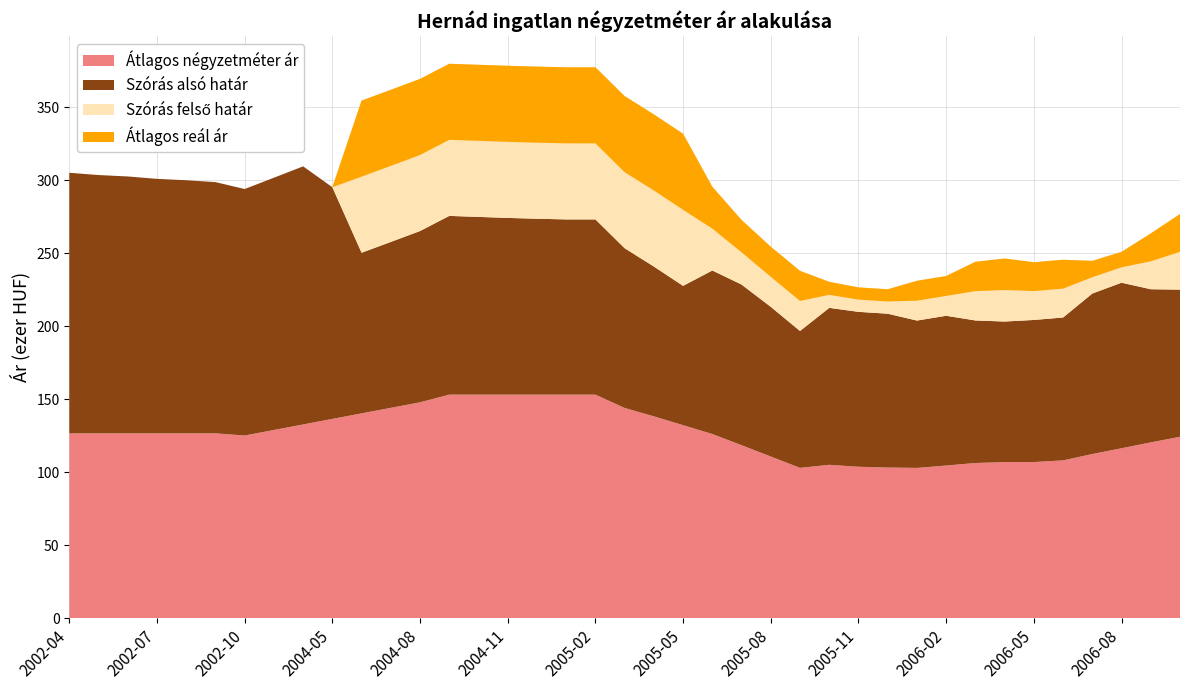

Reading left to right, what are all the values shown in this chart?

Átlagos négyzetméter ár: 2002-04=126666	2002-05=126666	2002-06=126666	2002-07=126666	2002-08=126666	2002-09=126666	2002-10=125194	2002-11=128982	2002-12=132770	2004-05=136558	2004-06=140346	2004-07=144133	2004-08=147921	2004-09=153181	2004-10=153181	2004-11=153181	2004-12=153181	2005-01=153181	2005-02=153181	2005-03=144042	2005-04=138319	2005-05=132264	2005-06=126210	2005-07=118561	2005-08=110807	2005-09=103052	2005-10=105133	2005-11=103798	2005-12=103262	2006-01=103021	2006-02=104646	2006-03=106377	2006-04=106994	2006-05=107019	2006-06=108157	2006-07=112518	2006-08=116463	2006-09=120493	2006-10=124317
Szórás alsó határ: 2002-04=305063	2002-05=303499	2002-06=302544	2002-07=300887	2002-08=299949	2002-09=298668	2002-10=293942	2002-11=301670	2002-12=309457	2004-05=295179	2004-06=250330	2004-07=257720	2004-08=265188	2004-09=275544	2004-10=274853	2004-11=274166	2004-12=273595	2005-01=273139	2005-02=273139	2005-03=253417	2005-04=240870	2005-05=227656	2005-06=238175	2005-07=228551	2005-08=213280	2005-09=196763	2005-10=212587	2005-11=209862	2005-12=208585	2006-01=203895	2006-02=207172	2006-03=203965	2006-04=203232	2006-05=204309	2006-06=205992	2006-07=222390	2006-08=229813	2006-09=225341	2006-10=225070
Szórás felső határ: 2002-04=305063	2002-05=303499	2002-06=302544	2002-07=300887	2002-08=299949	2002-09=298668	2002-10=293942	2002-11=301670	2002-12=309457	2004-05=295179	2004-06=354468	2004-07=361858	2004-08=369326	2004-09=379682	2004-10=378991	2004-11=378304	2004-12=377733	2005-01=377277	2005-02=377277	2005-03=357555	2005-04=345008	2005-05=331794	2005-06=295483	2005-07=272765	2005-08=254434	2005-09=237917	2005-10=230409	2005-11=226600	2005-12=225323	2006-01=231107	2006-02=234384	2006-03=244117	2006-04=246358	2006-05=243835	2006-06=245518	2006-07=244756	2006-08=250919	2006-09=263553	2006-10=276826
Átlagos reál ár: 2002-04=305063	2002-05=303499	2002-06=302544	2002-07=300887	2002-08=299949	2002-09=298668	2002-10=293942	2002-11=301670	2002-12=309457	2004-05=295179	2004-06=302399	2004-07=309789	2004-08=317257	2004-09=327613	2004-10=326922	2004-11=326235	2004-12=325664	2005-01=325208	2005-02=325208	2005-03=305486	2005-04=292939	2005-05=279725	2005-06=266829	2005-07=250658	2005-08=233857	2005-09=217340	2005-10=221498	2005-11=218231	2005-12=216954	2006-01=217501	2006-02=220778	2006-03=224041	2006-04=224795	2006-05=224072	2006-06=225755	2006-07=233573	2006-08=240366	2006-09=244447	2006-10=250948